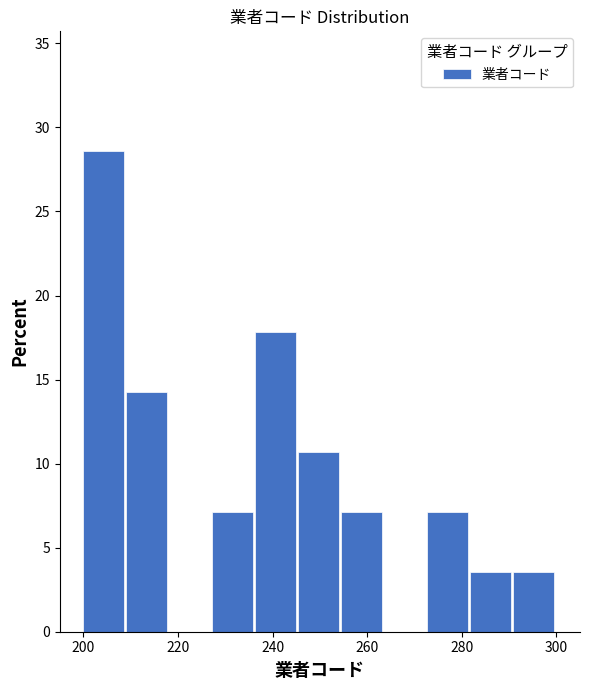

How tall is the bar that spans 246 to 254 on the x-axis? Neither the bar edges nor the heights are printed on the chart, so give them approximately, as read against the axes.

10.5